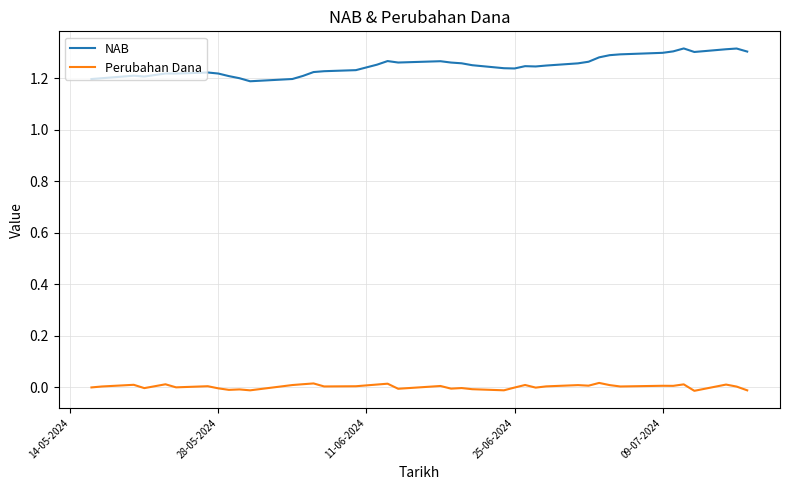

Rank the series by their average value, from highest to lowest.

NAB, Perubahan Dana